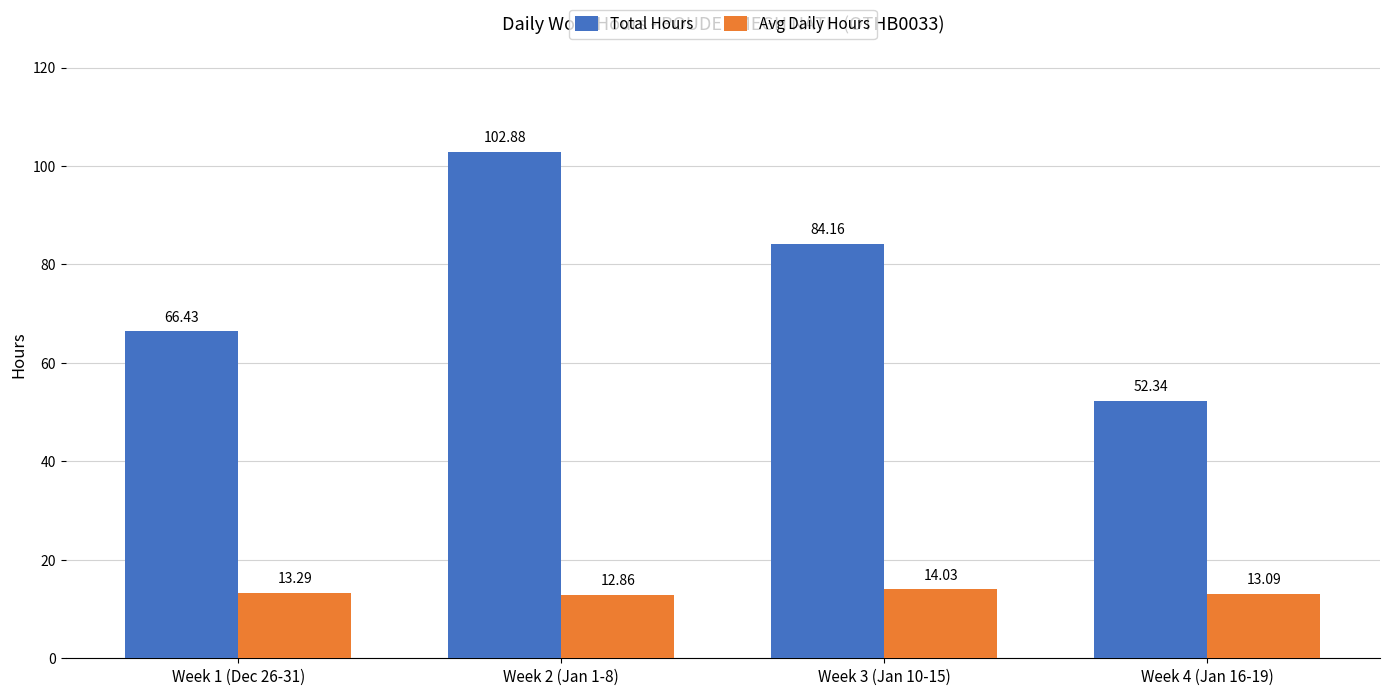

Which label corresponds to the smallest value in the chart?

Week 2 (Jan 1-8)